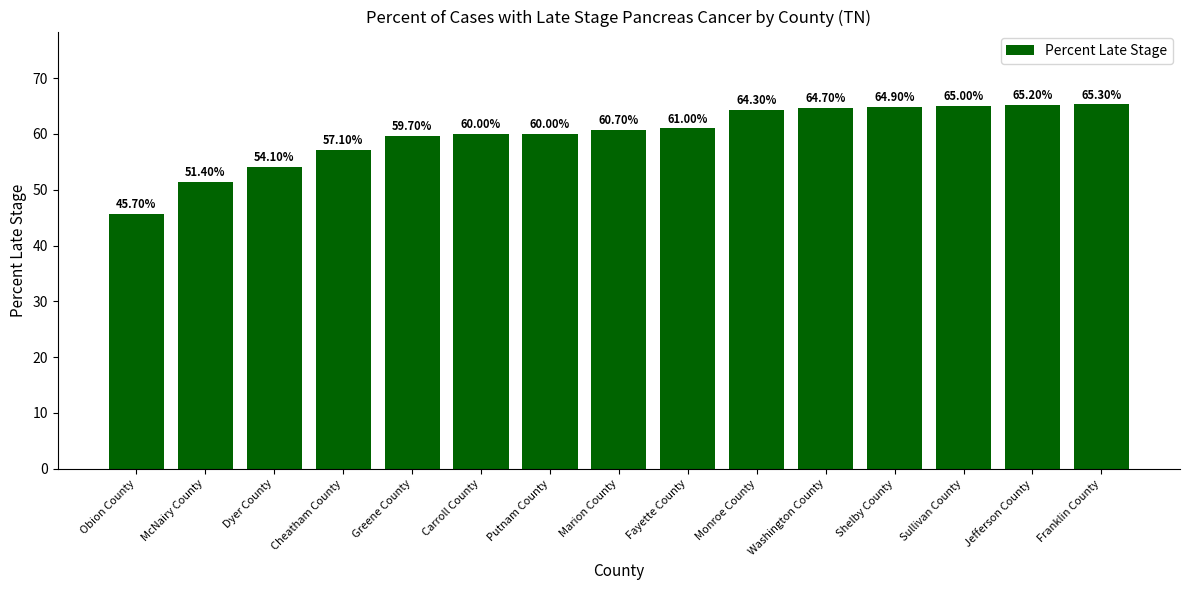

Which category has the highest value across all series?

Franklin County